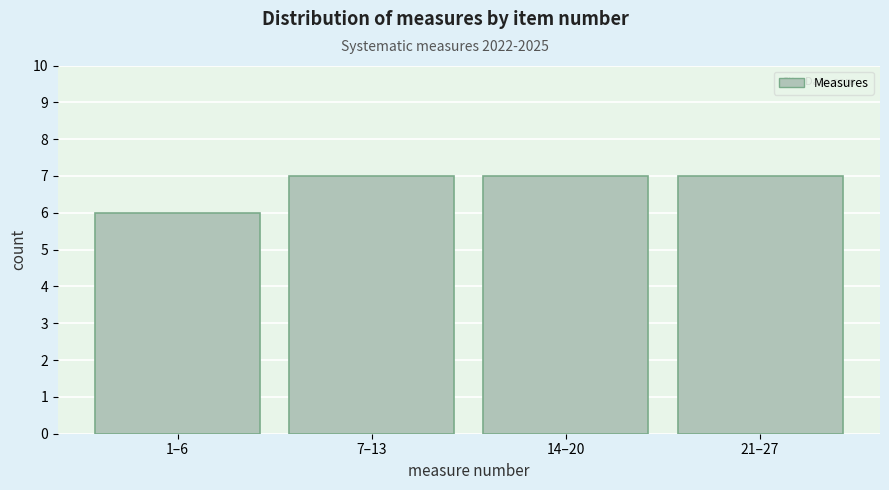

Reading left to right, extract all data points from this chart.

6	7	7	7